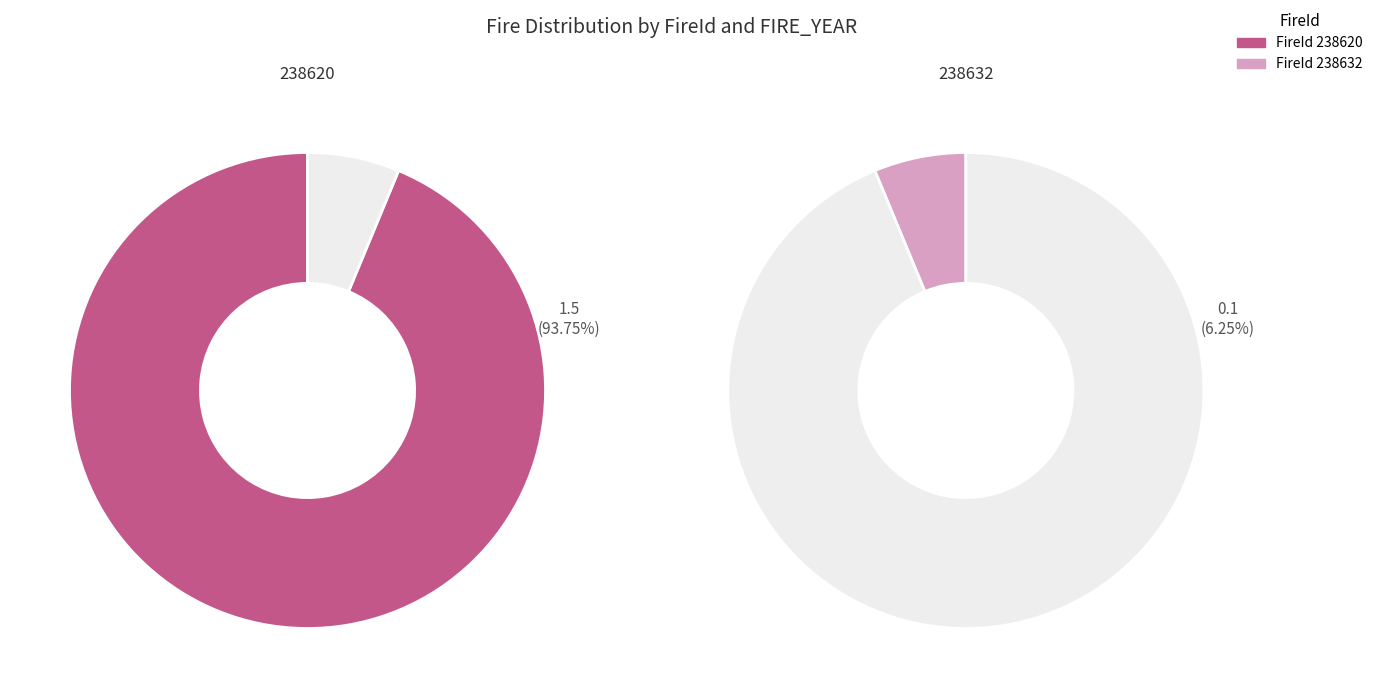

What is the largest slice in the pie chart?

238620